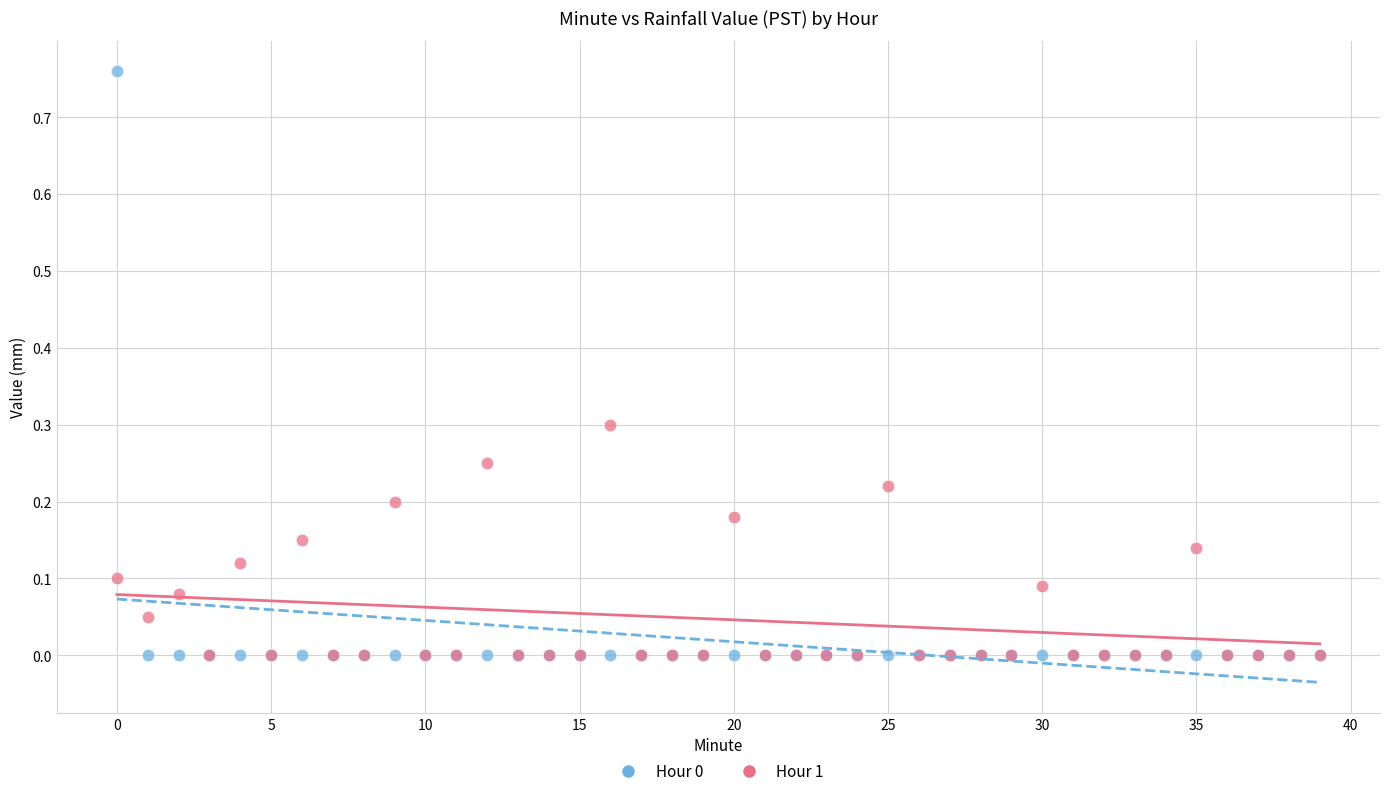

Which series has the largest Y range (max minus min)?

Hour 0